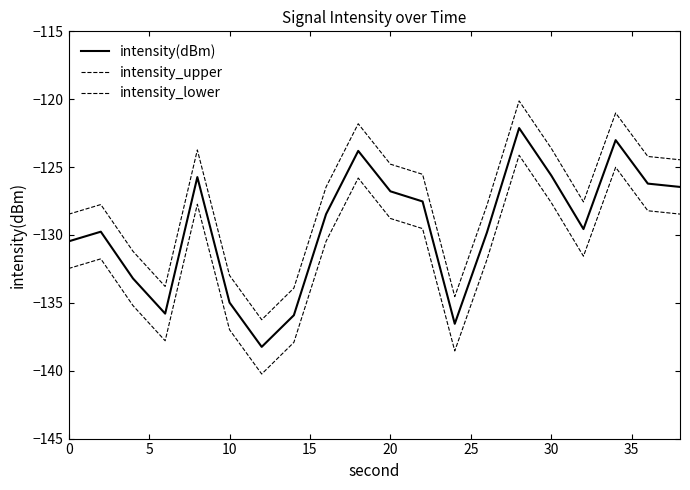

True or false: intensity_lower and intensity(dBm) intersect in this chart.

False